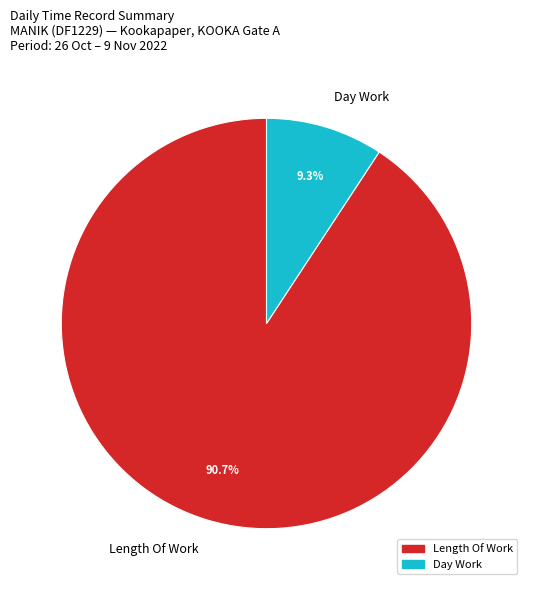

Which category has the biggest portion of the pie?

Length Of Work